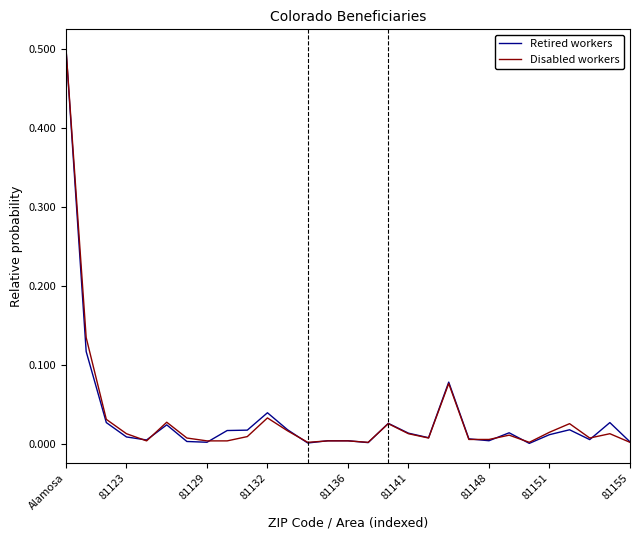

What is the greatest value displayed?

0.5